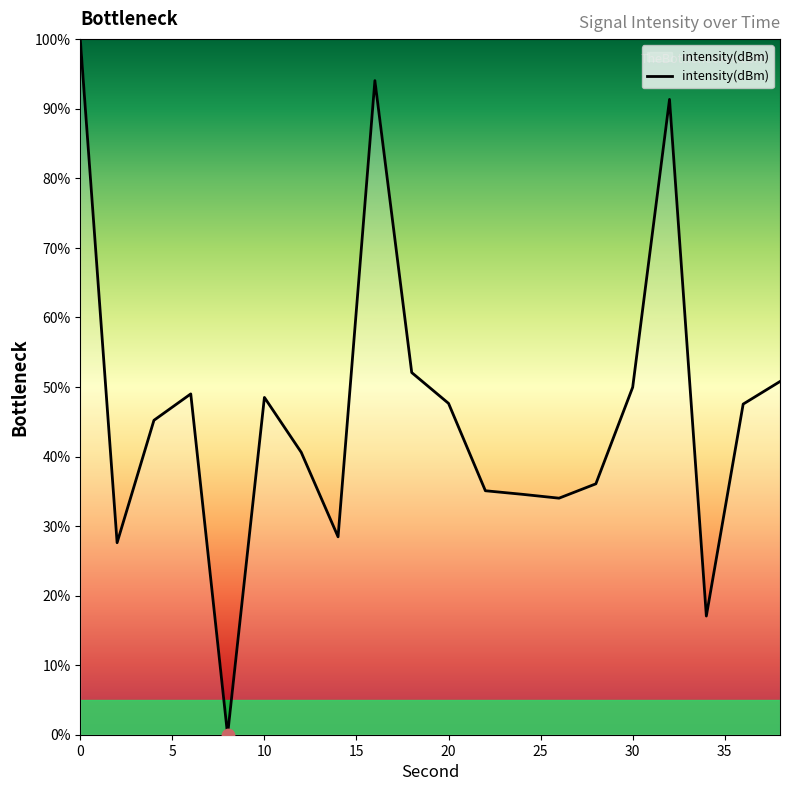

What is the difference between the maximum and minimum values?

100.0